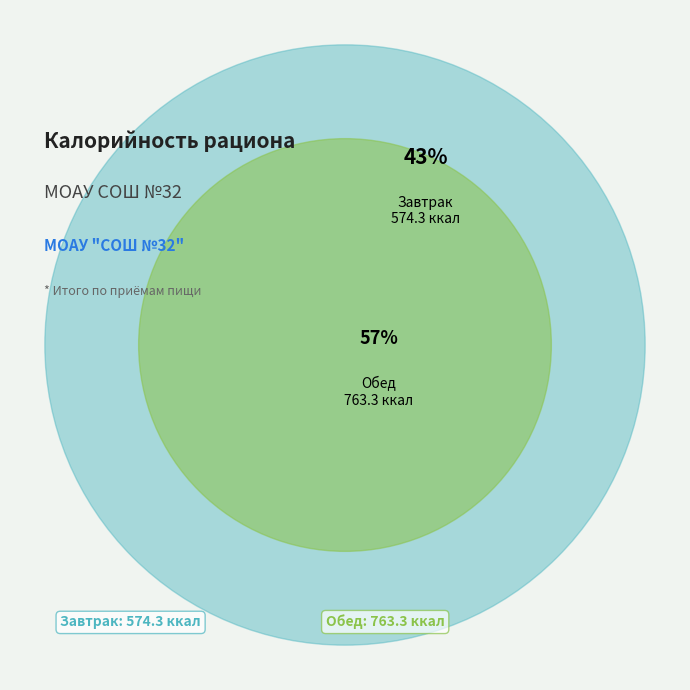

Does any single category account for the majority?

Yes